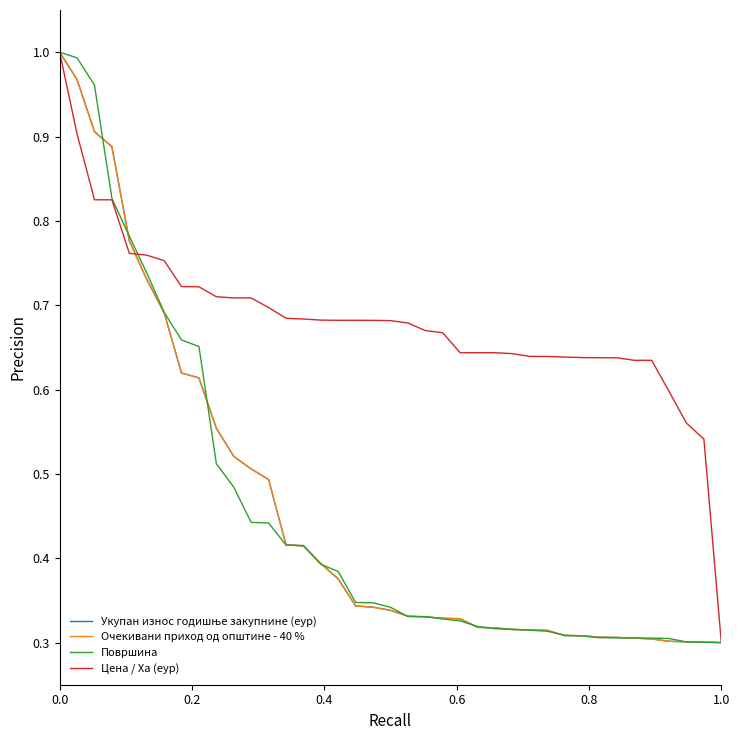

How many lines are shown in the chart?

4